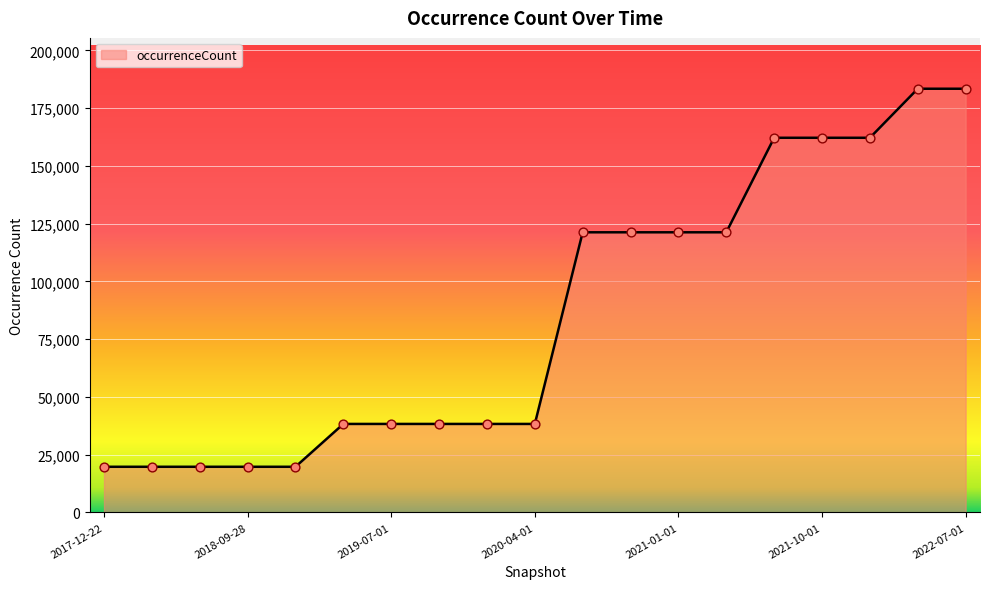

What is the difference between the maximum and minimum values?

163640